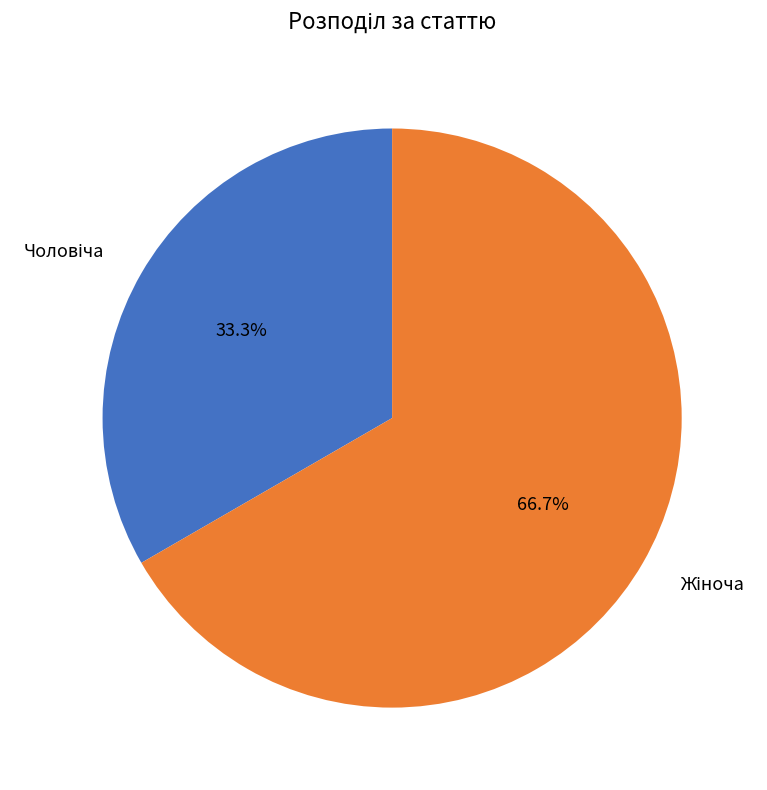

Is there a majority slice in this chart?

Yes